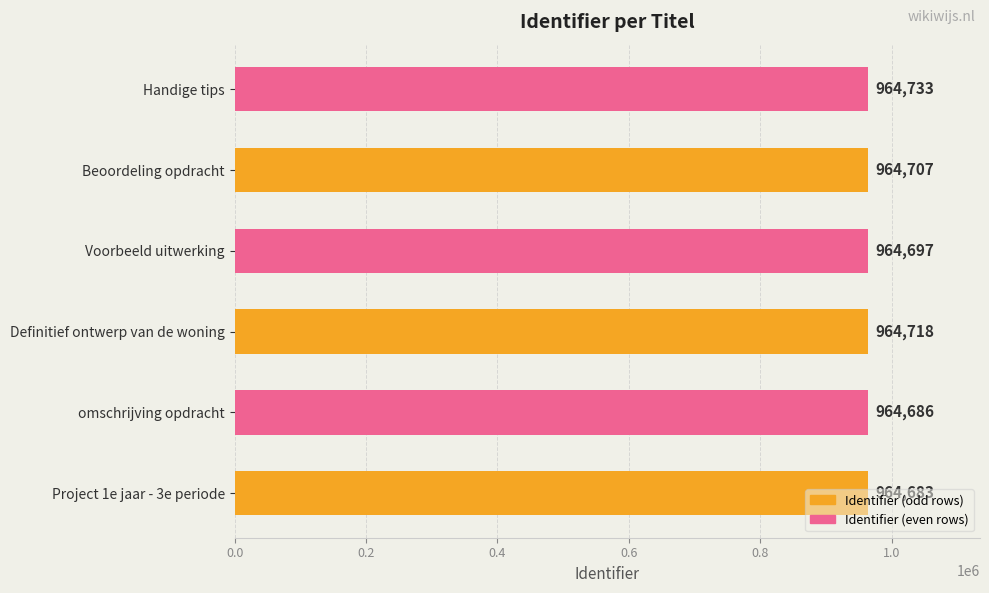

What is the greatest value displayed?

964733